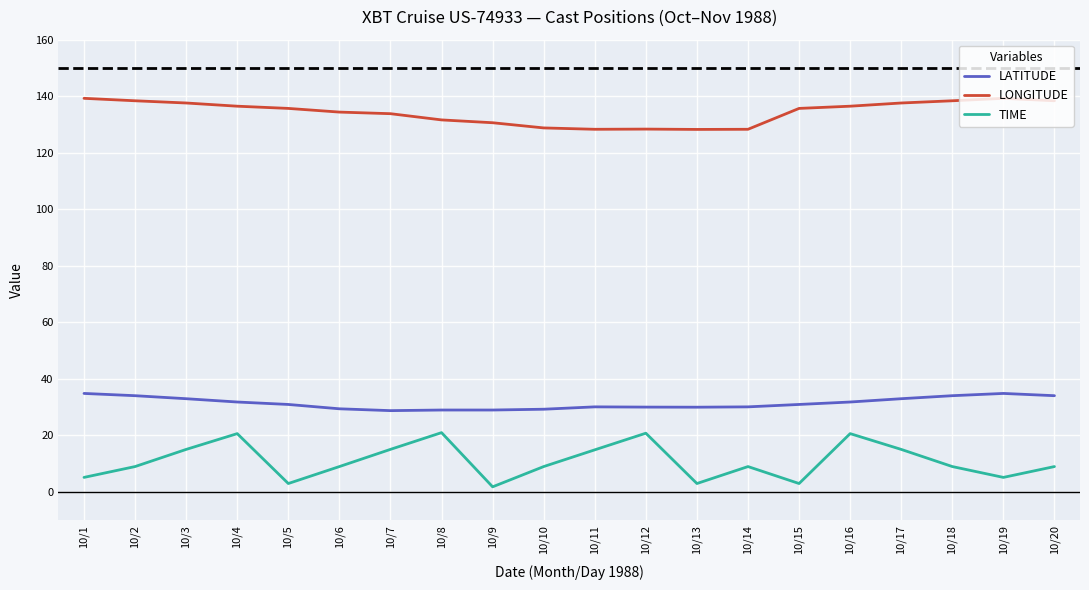

True or false: LONGITUDE and TIME intersect in this chart.

False